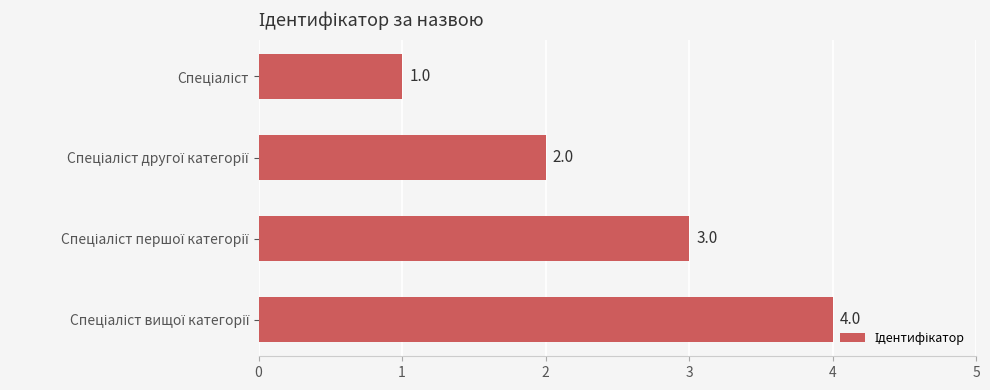

What is the value of the 4th bar from the top?

4